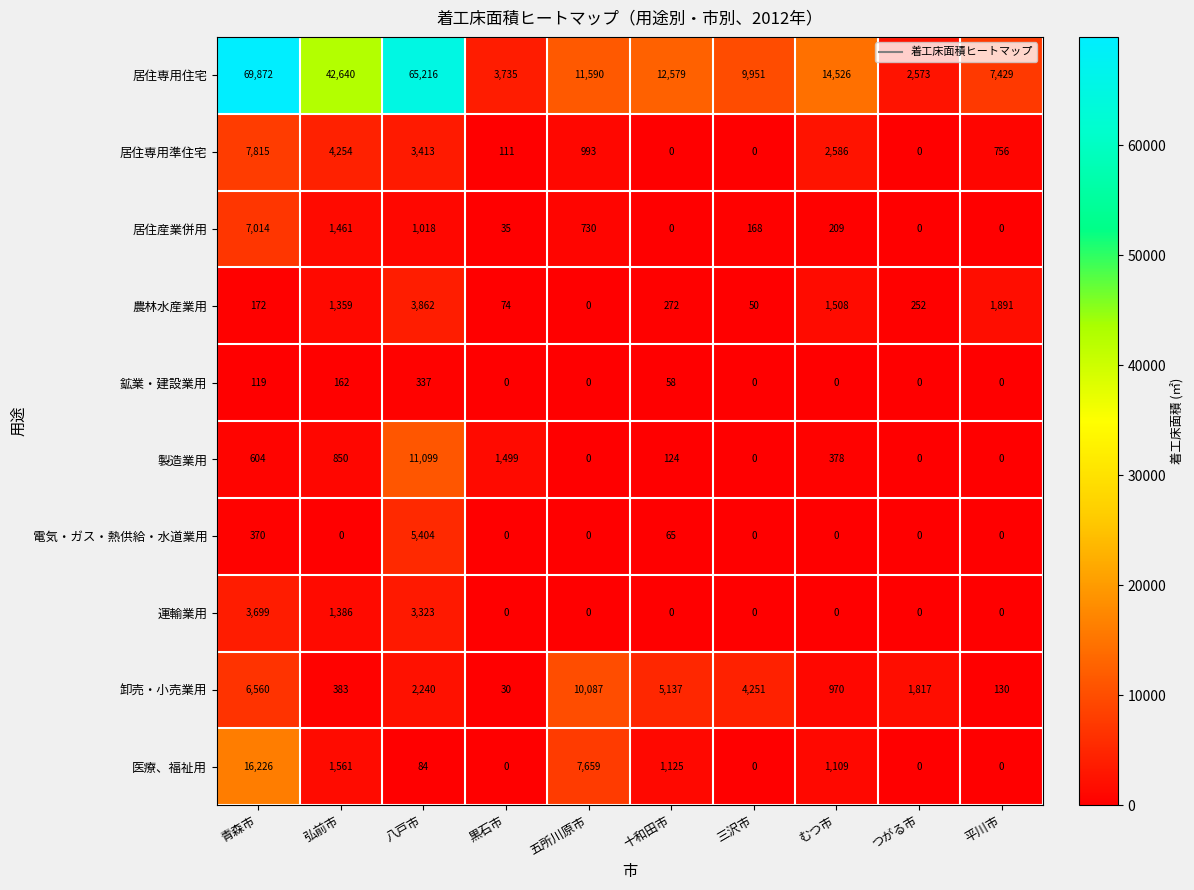

What is the greatest value displayed?

69872